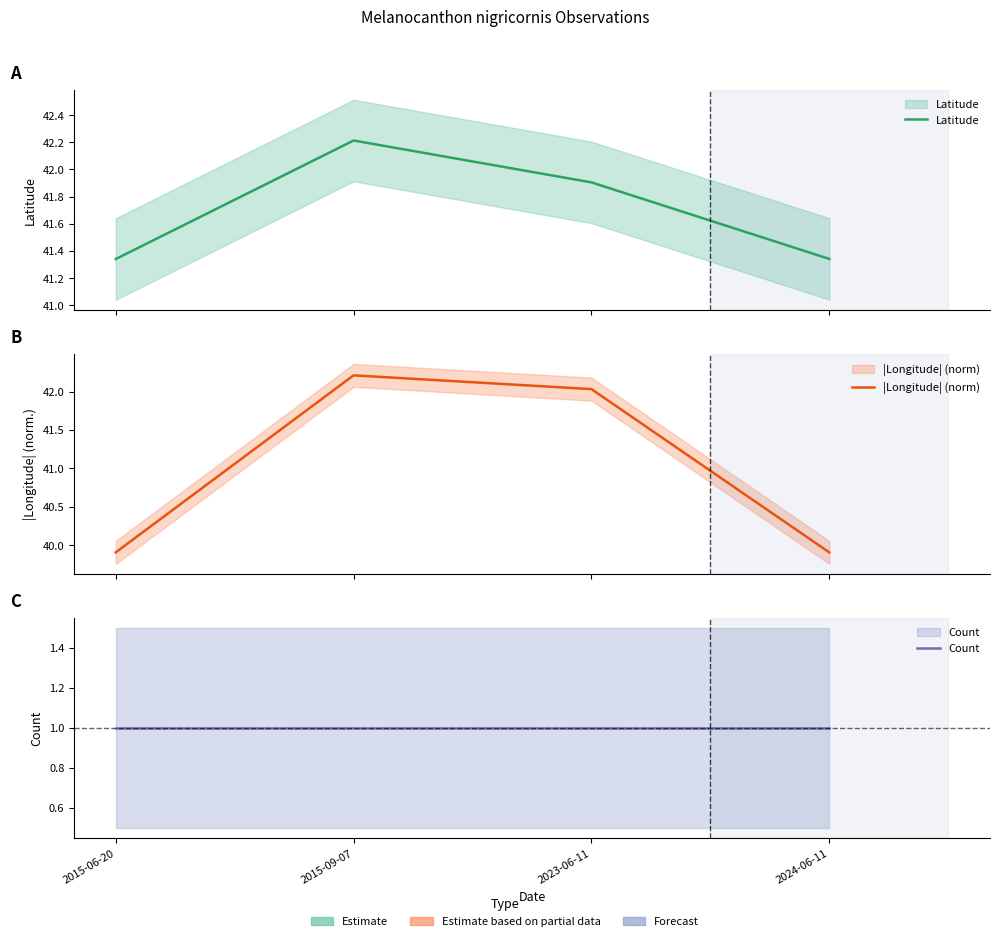

Reading left to right, list all the values displayed in this chart.

Latitude: 41.3	42.2	41.9	41.3
|Longitude| (norm): 39.9	42.2	42.0	39.9
Count: 1.0	1.0	1.0	1.0